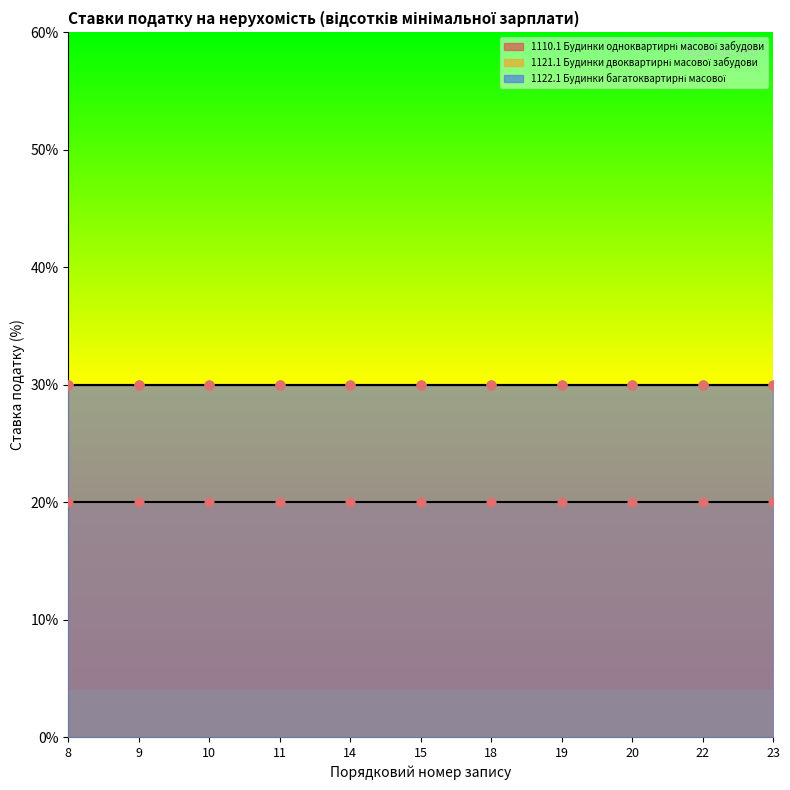

Which series reaches the minimum Y coordinate?

1110.1 Будинки одноквартирні масової забудови